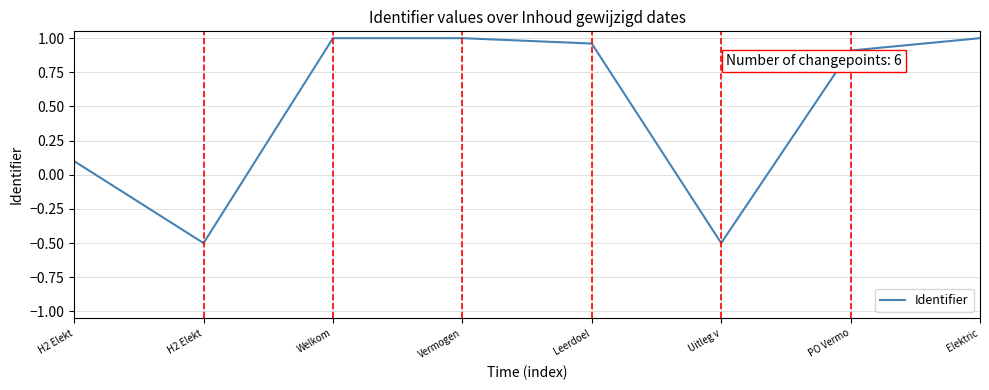

Rank the categories by value from highest to lowest.

Elektric, Vermogen, Welkom, Leerdoel, PO Vermo, H2 Elekt, Uitleg v, H2 Elekt